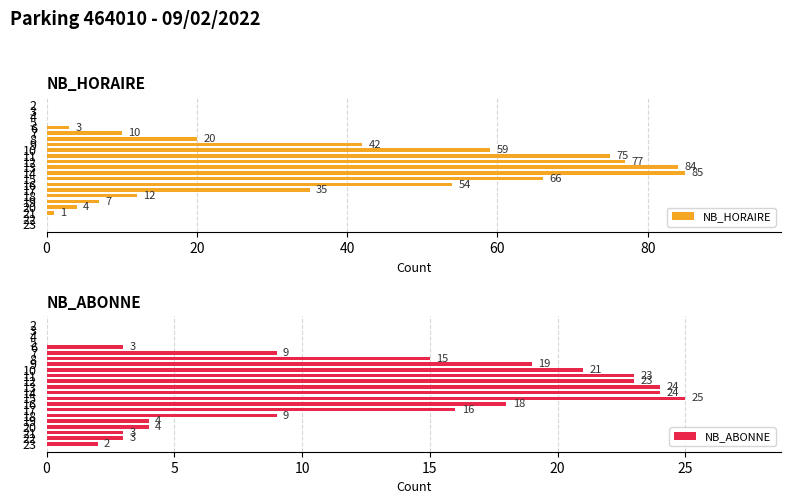

The value of NB_HORAIRE at 2 is 0. True or false?

True